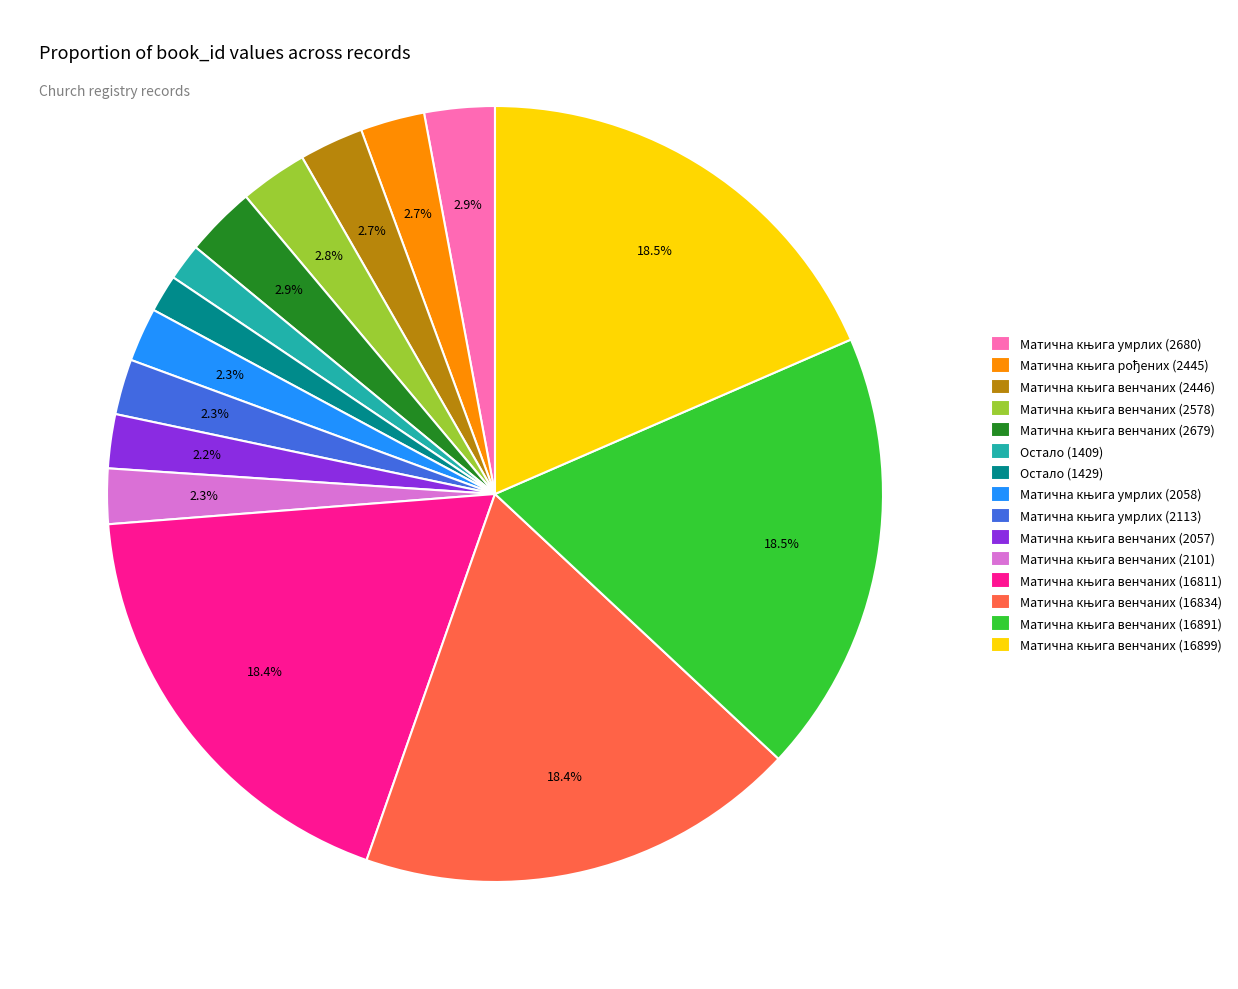

Is there a majority slice in this chart?

No